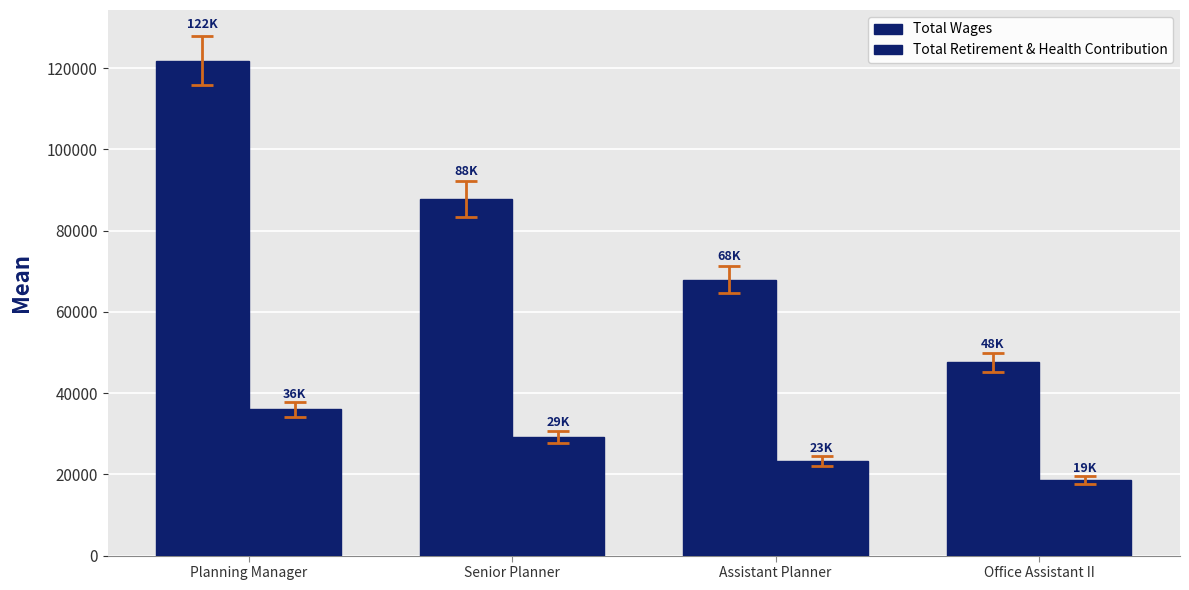

At how many categories does at least one series exceed 32596?

4